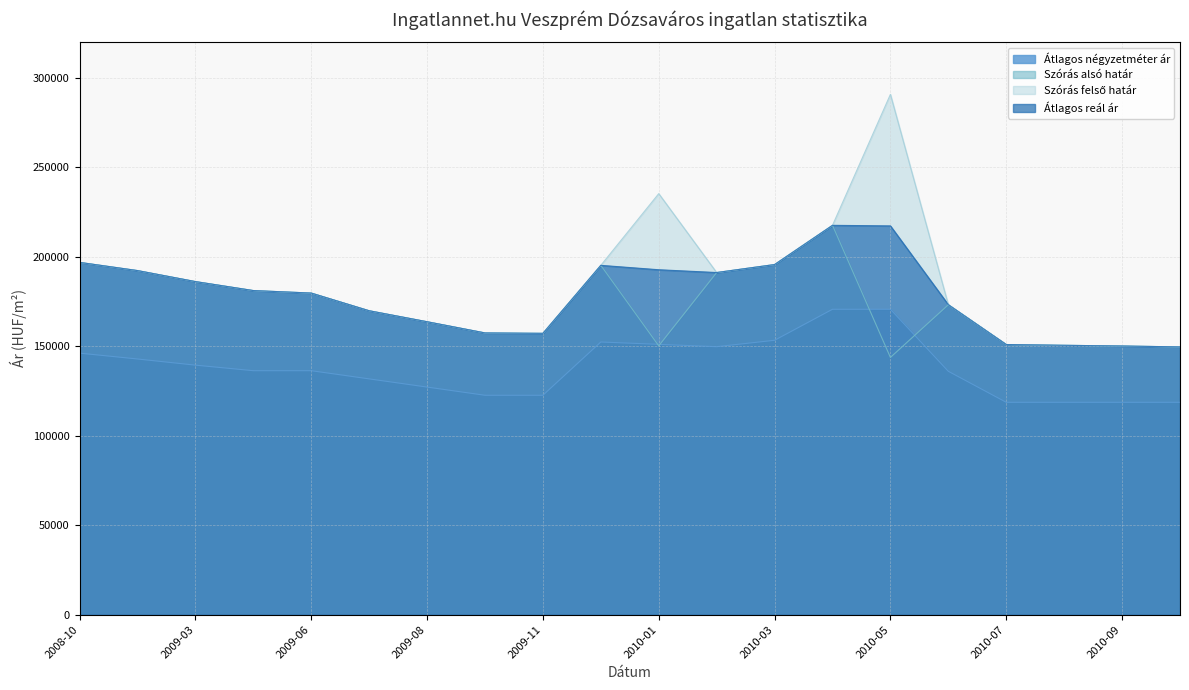

What position from the left is 2008-10?

1